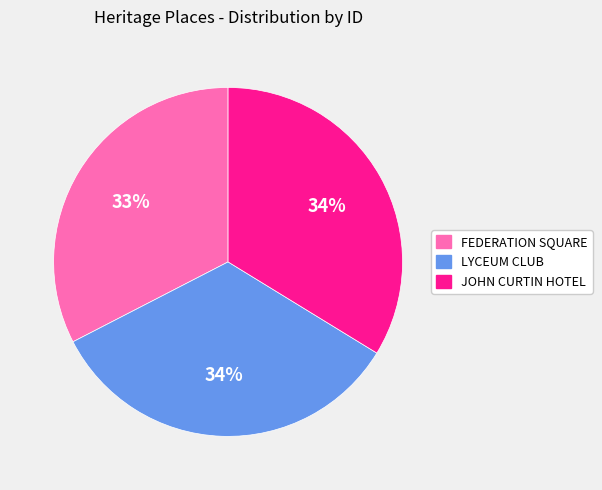

Is the sum of FEDERATION SQUARE and JOHN CURTIN HOTEL greater than half?

Yes